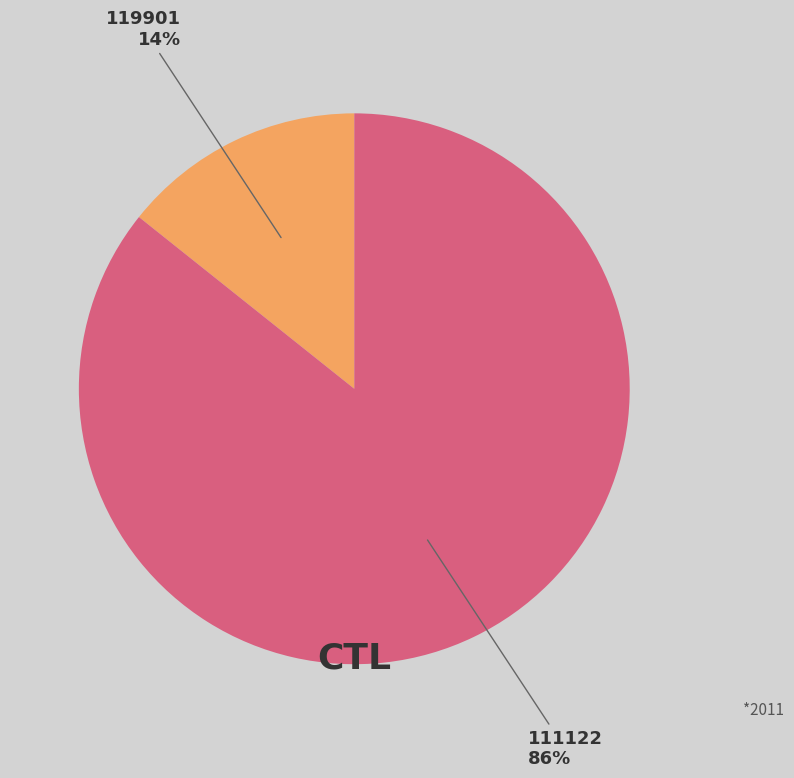

Which has a higher value, 119901 or 111122?

111122